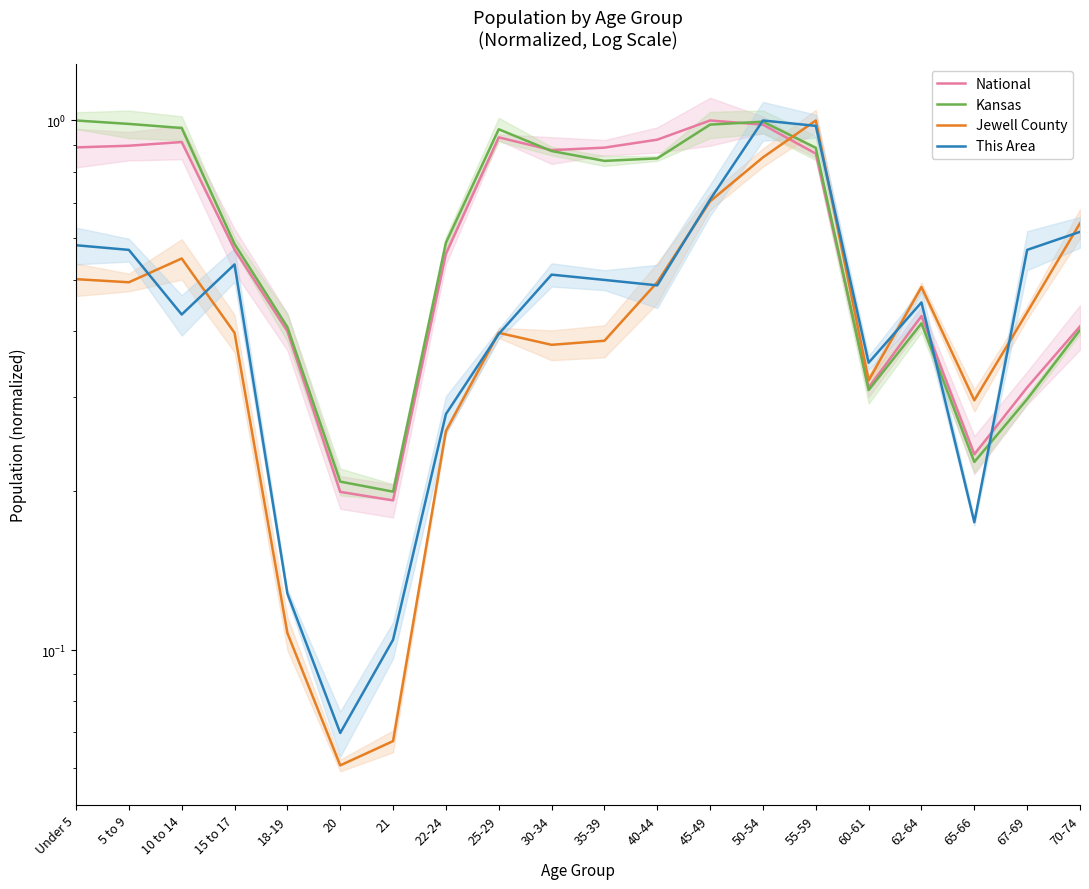

What is the sum of the Kansas values at 60-61 and 67-69?

0.6